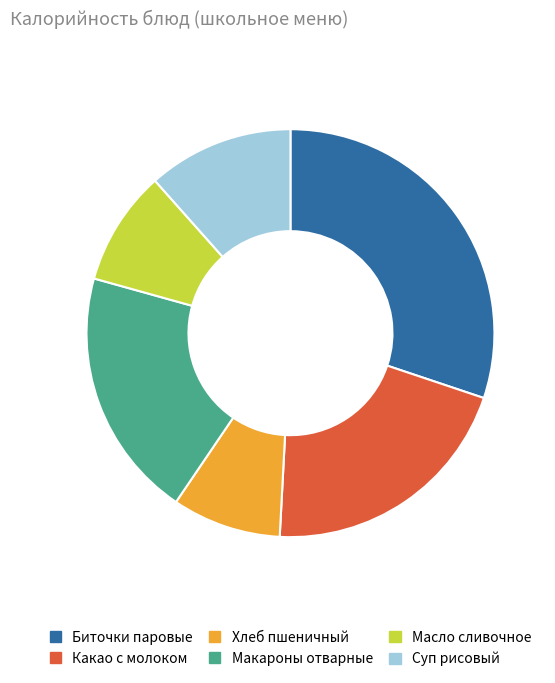

True or false: Какао с молоком accounts for 9% of the total.

False